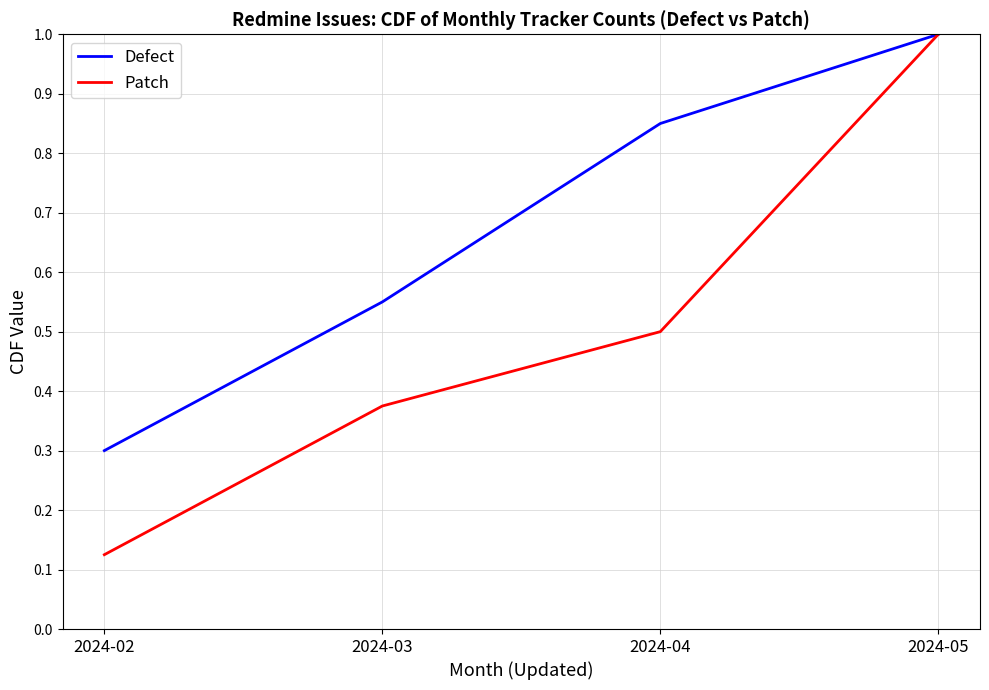

The value of Patch at 2024-04 is 0.5. True or false?

True